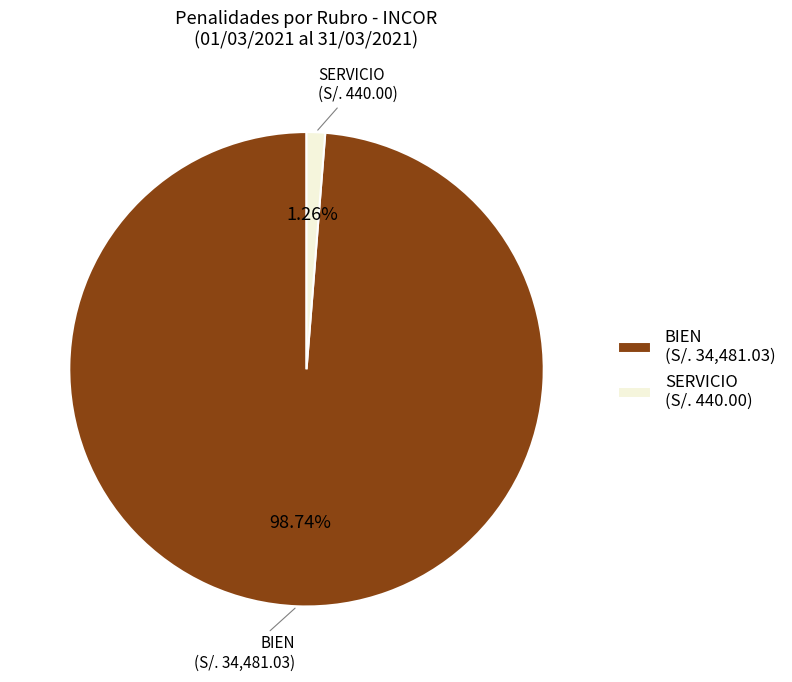

To the nearest percent, what is the combined percentage of BIEN and SERVICIO?

100%